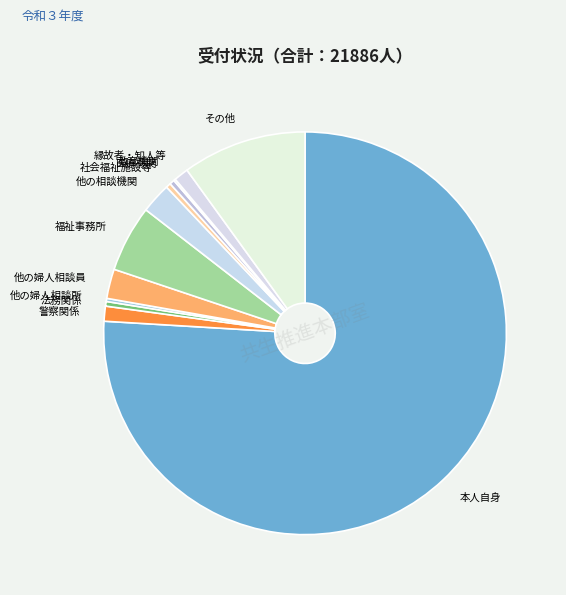

Do 本人自身 and 警察関係 together represent more than half of the pie?

Yes